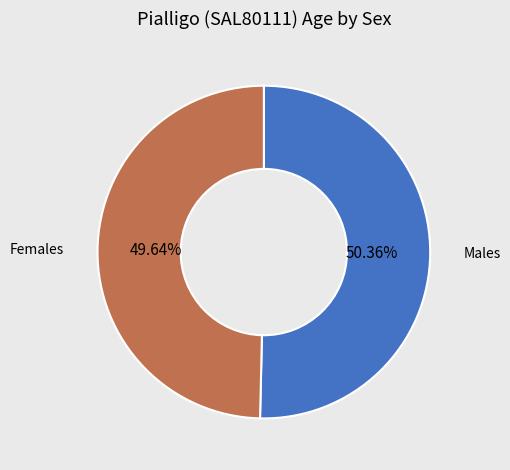

How many segments does this pie chart have?

2